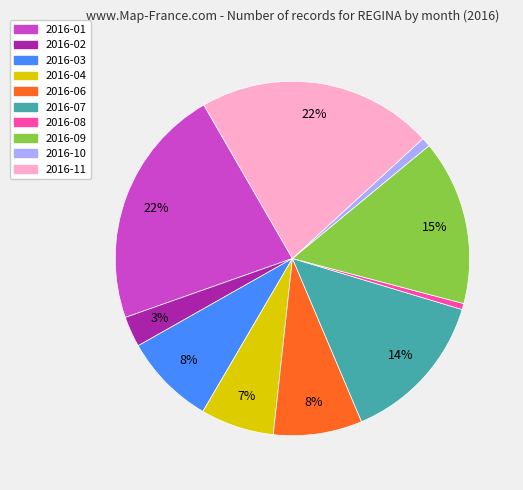

How many slices are in this pie chart?

10